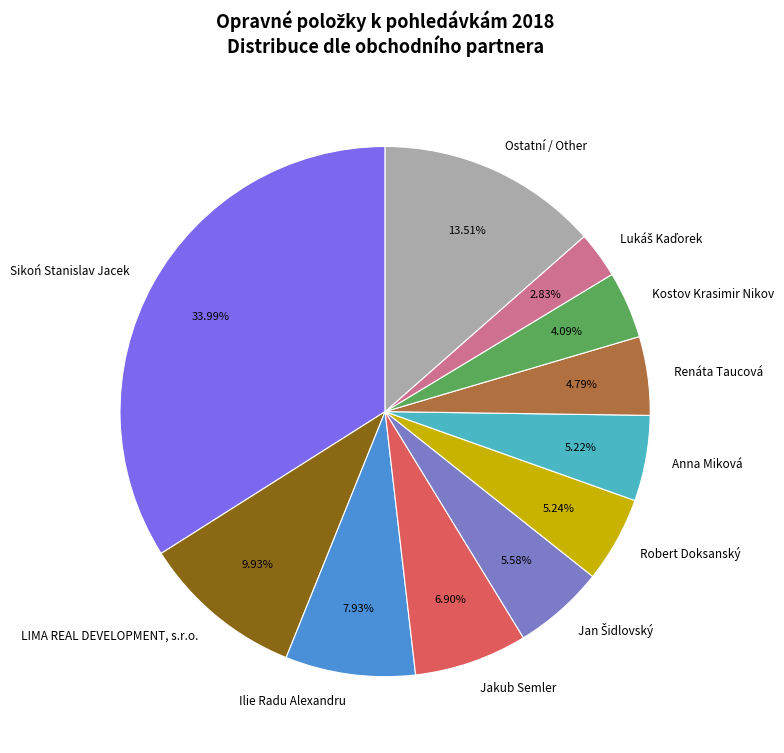

Which category has the biggest portion of the pie?

Sikoń Stanislav Jacek